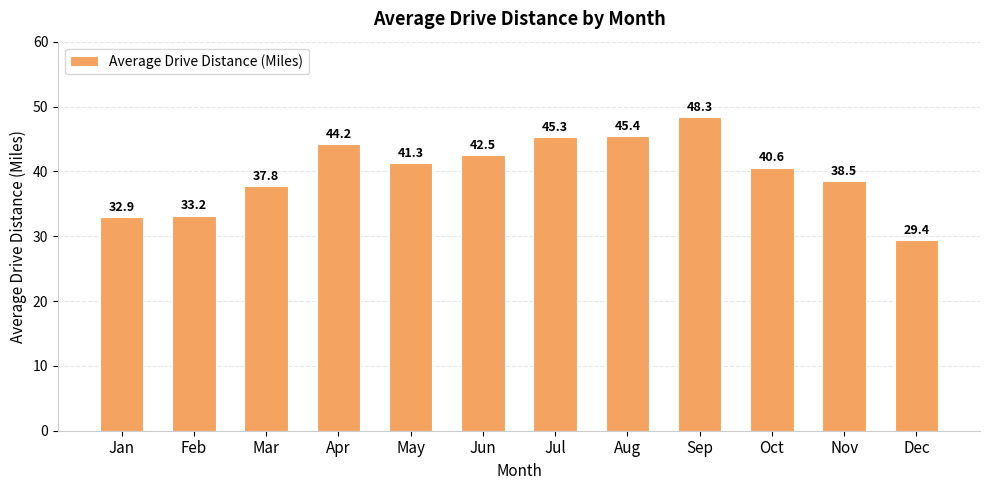

Which category has the lowest value across all series?

Dec